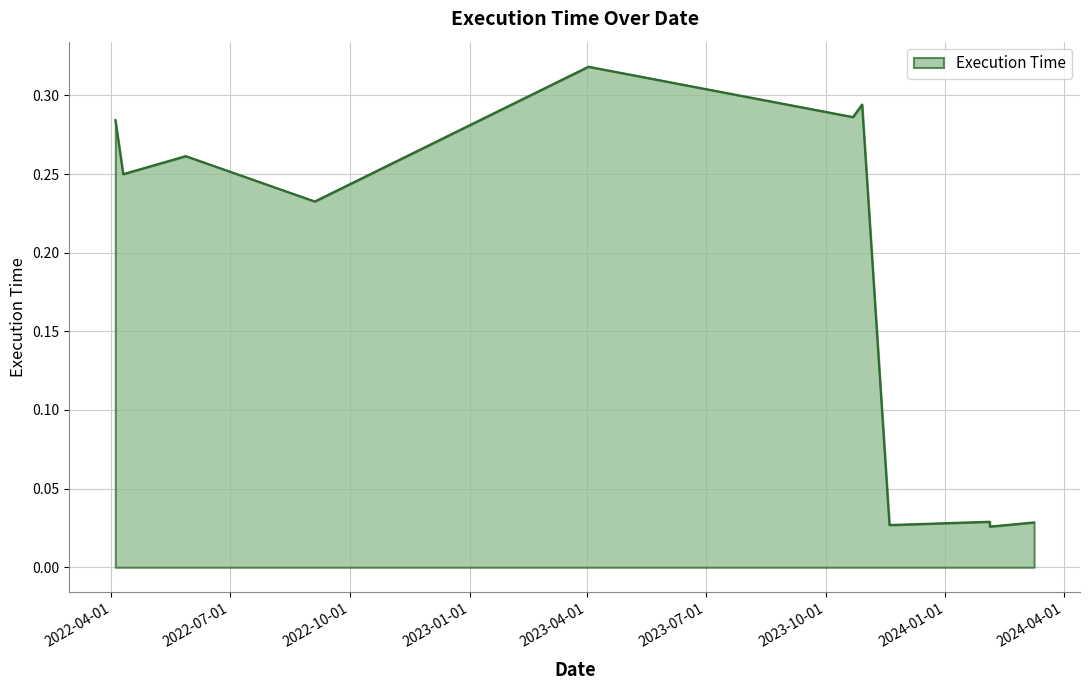

Rank the categories by value from highest to lowest.

2023-04-02, 2023-10-29, 2023-10-22, 2022-04-04, 2022-05-28, 2022-04-10, 2022-09-04, 2024-02-04, 2024-03-09, 2023-11-19, 2024-02-04